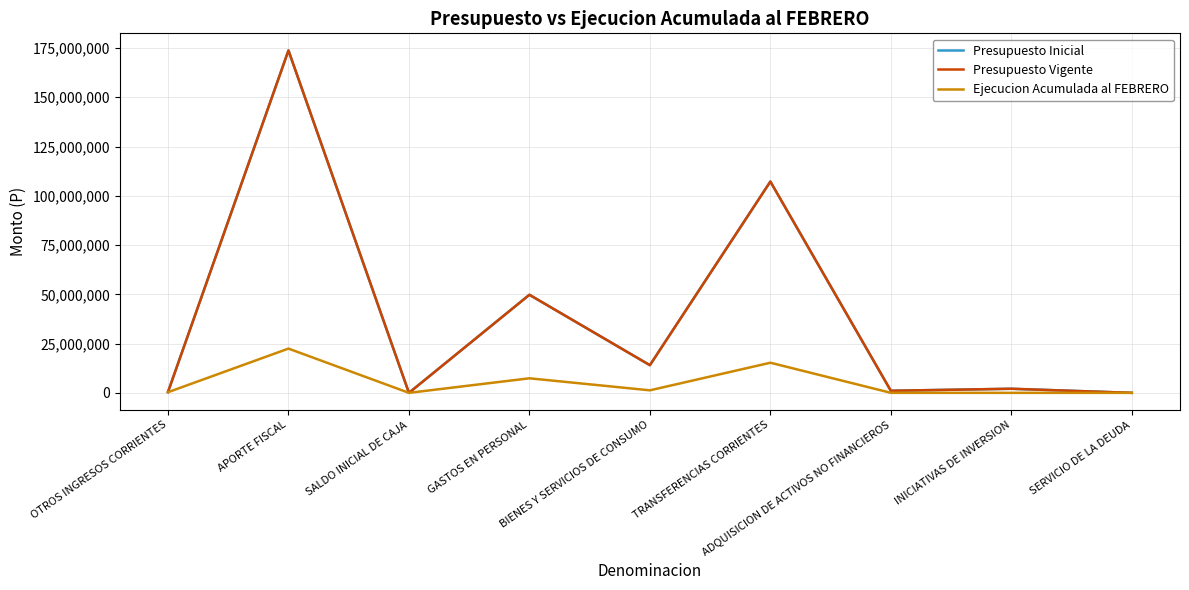

Is this an area chart (filled region under the line)?

No